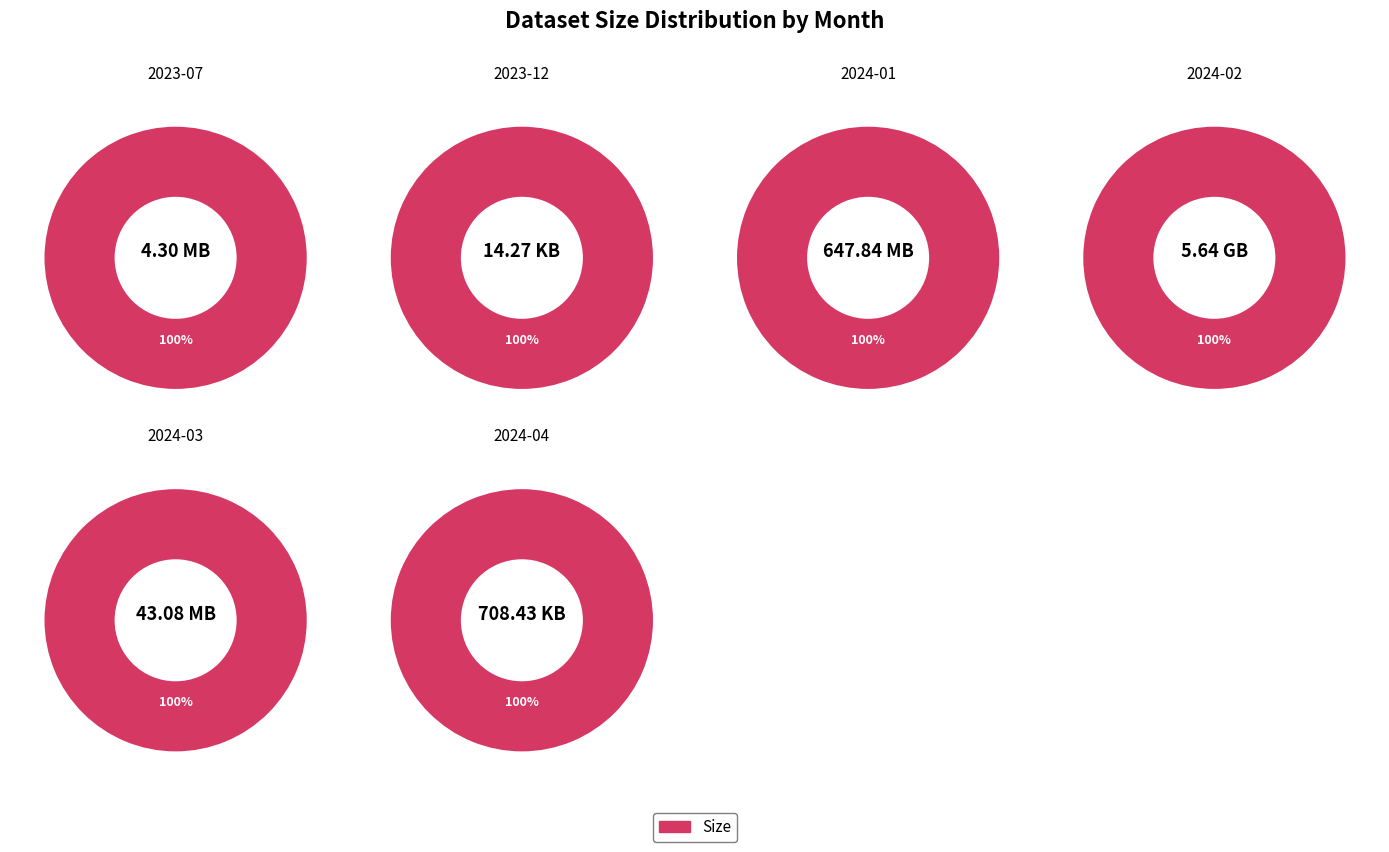

To the nearest percent, what portion does 2024-02 represent?

89%